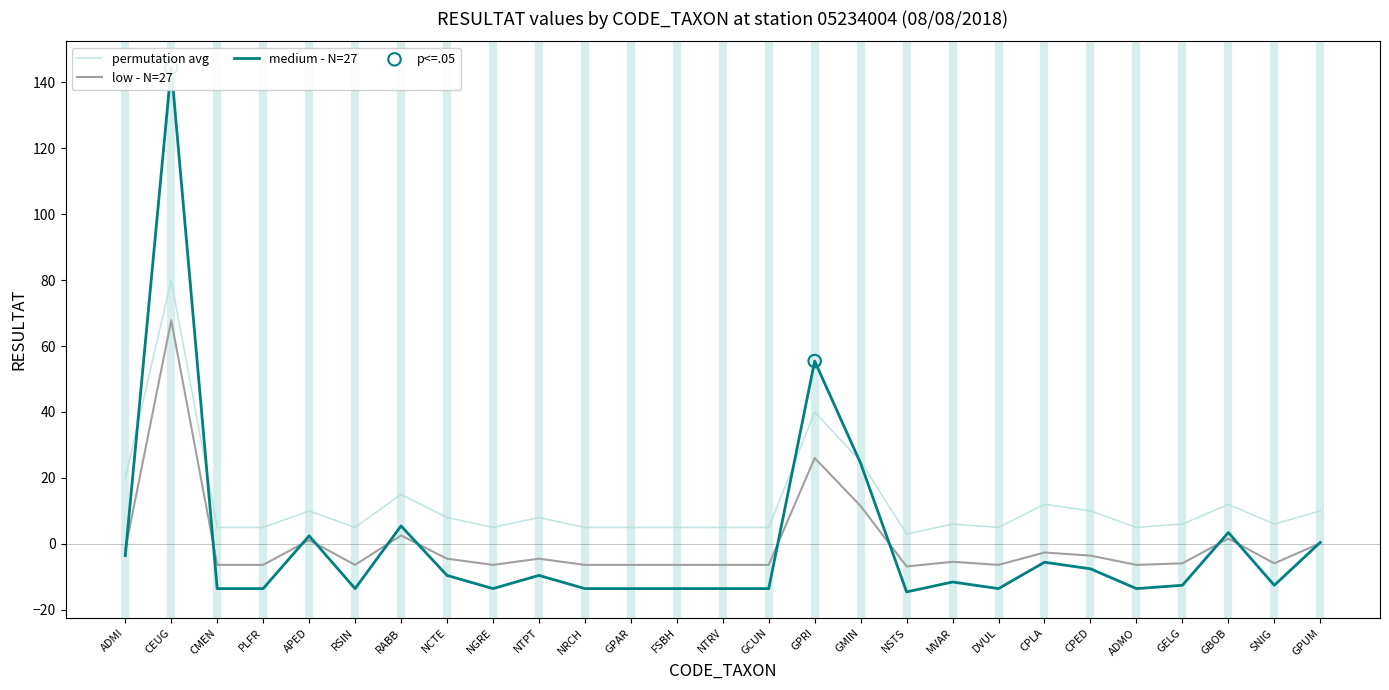

At which category is the sum across all series the highest?

CEUG